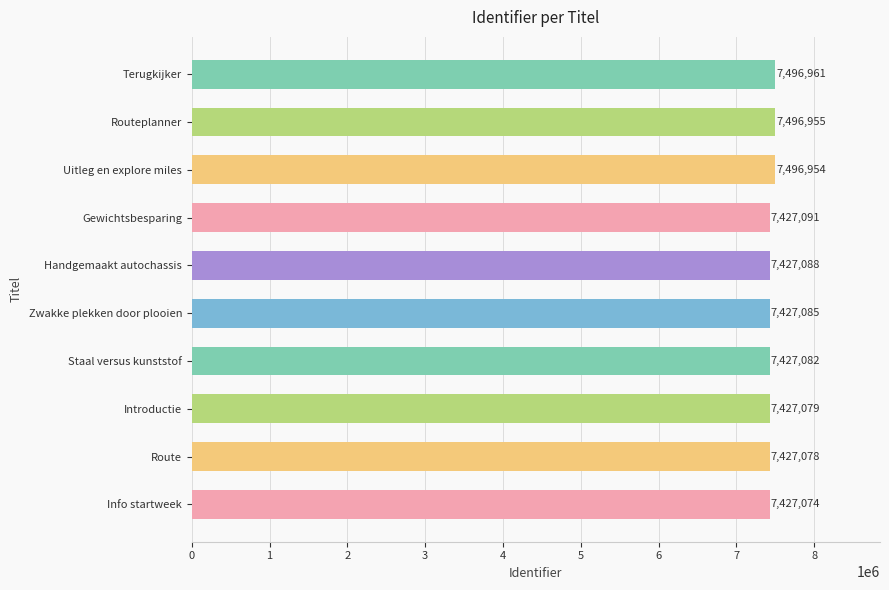

What is the smallest value displayed?

7427074